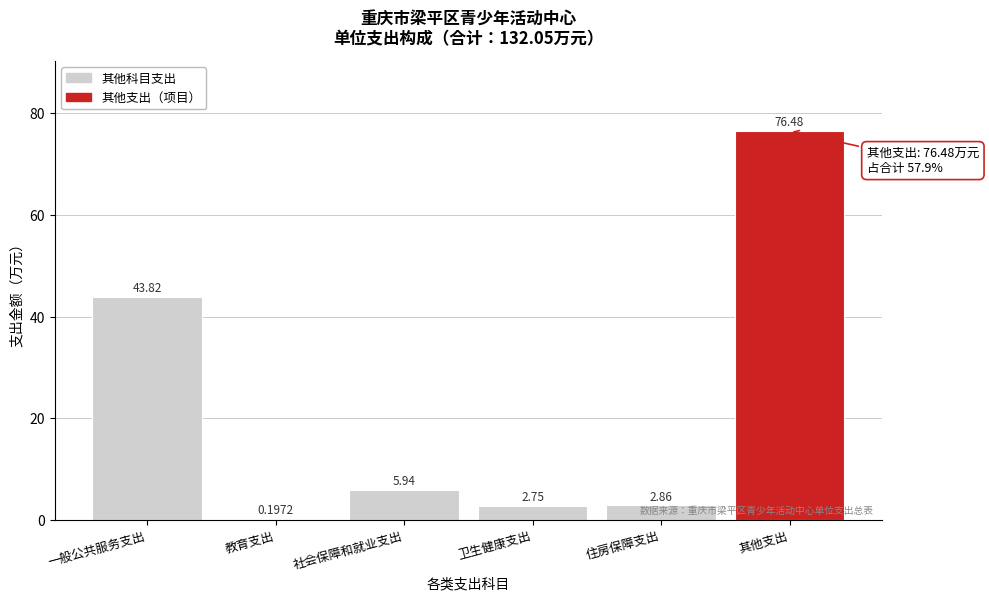

Which label corresponds to the largest value in the chart?

其他支出